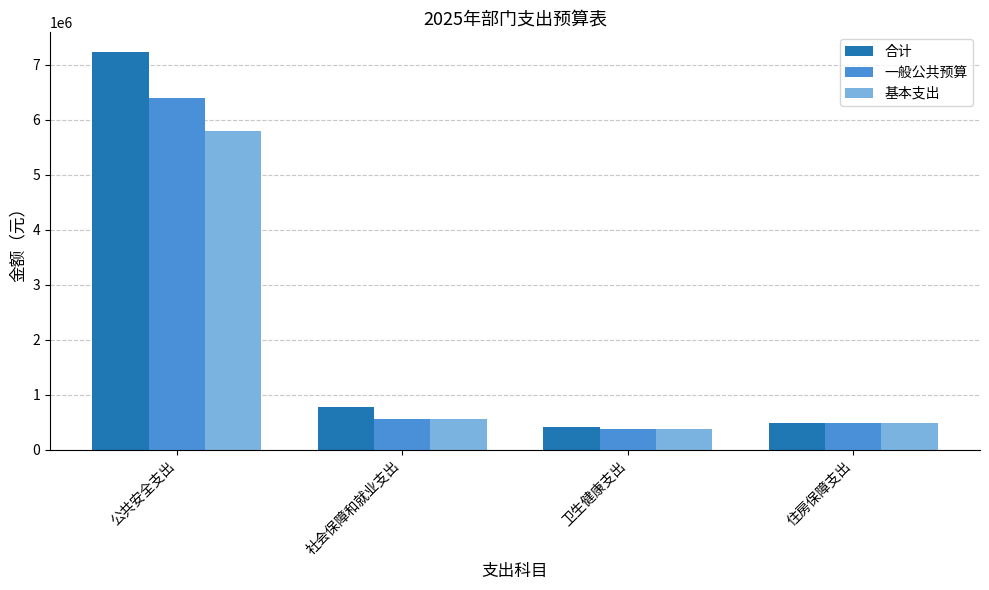

Reading left to right, list all the values displayed in this chart.

合计: 7228070.4	773794.9	416912.0	490301.4
一般公共预算: 6396570.4	556994.9	372247.0	490301.4
基本支出: 5796570.4	556994.9	372247.0	490301.4